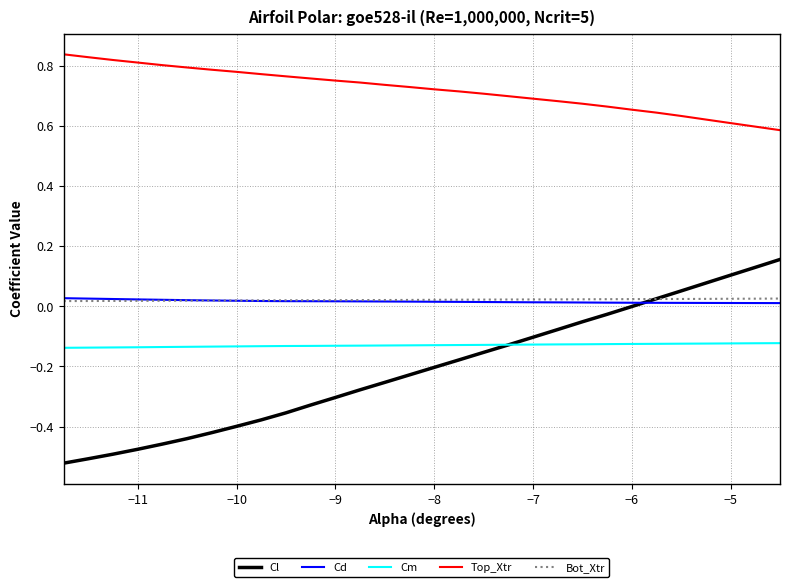

Which series has the widest spread of values?

Cl